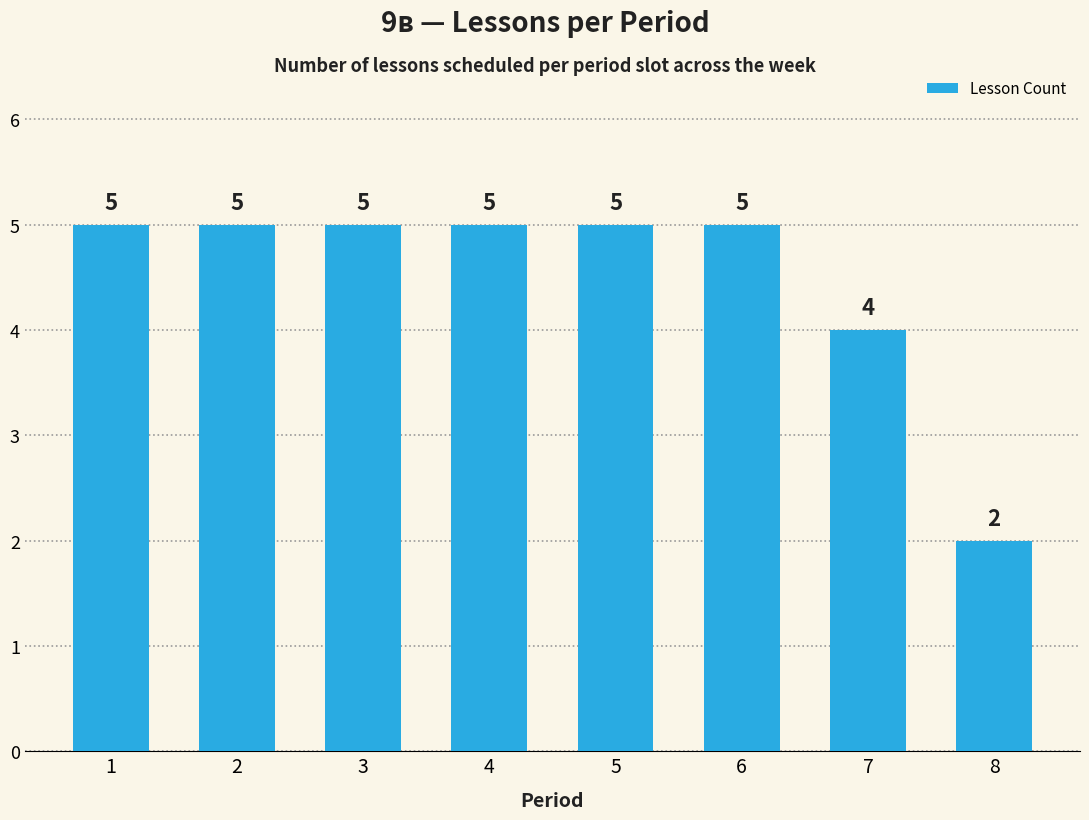

Which label corresponds to the smallest value in the chart?

8